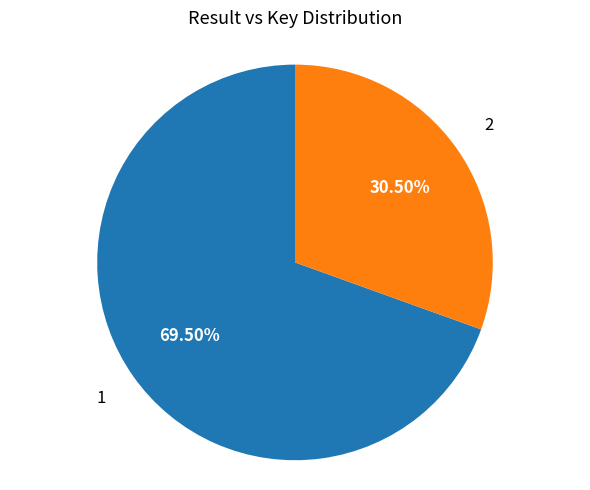

Does any single category account for the majority?

Yes